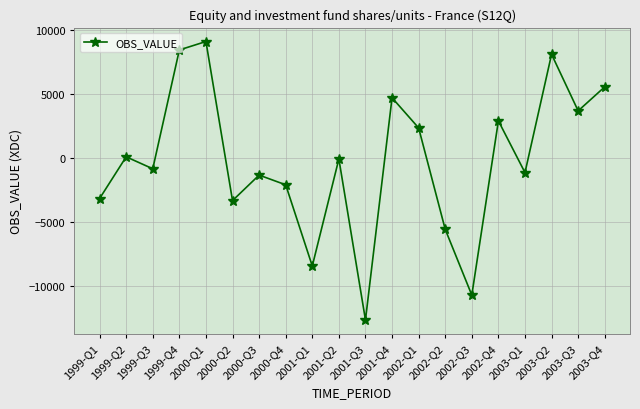

How many points are higher than both their immediate neighbors (excluding endpoints)?

7